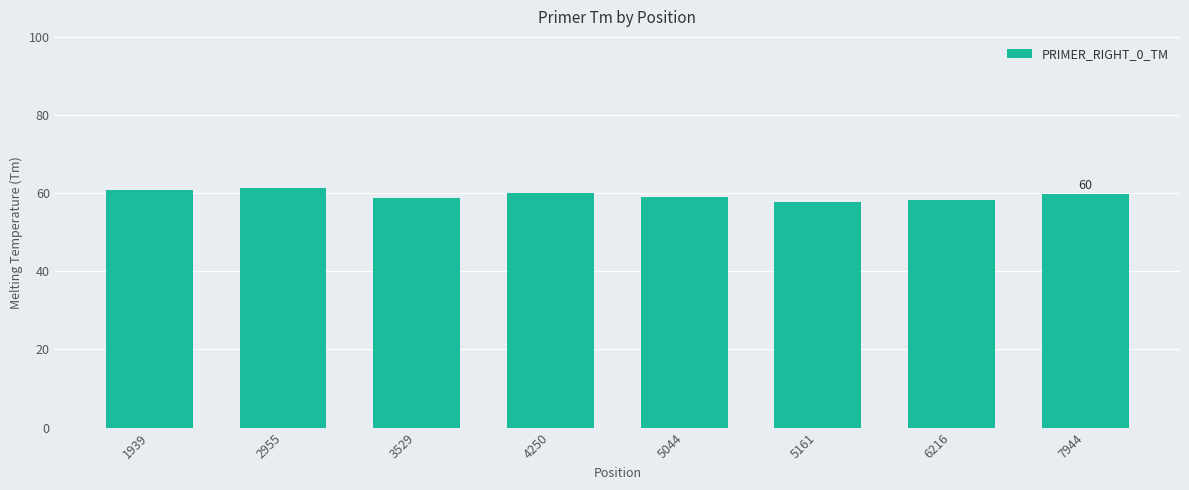

What is the value of the 8th bar from the left?

59.8